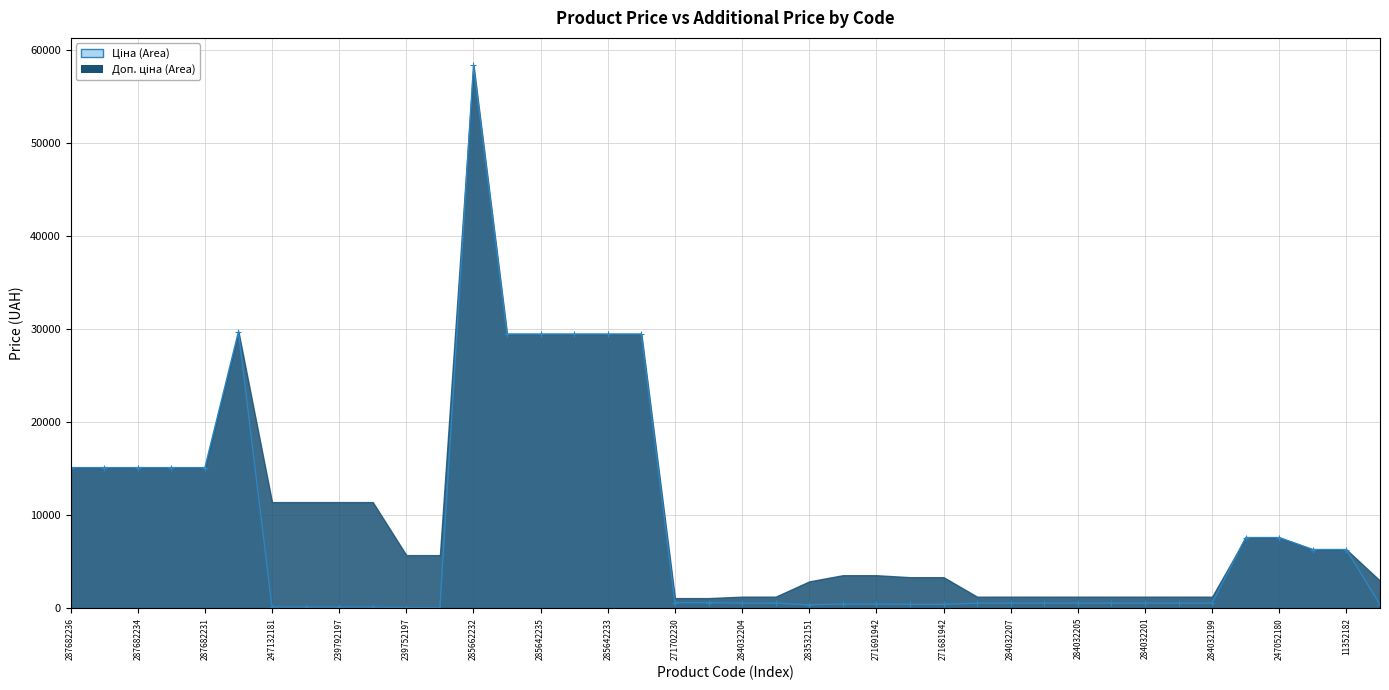

The chart shows a value of 184.9 at 247132181. True or false?

False